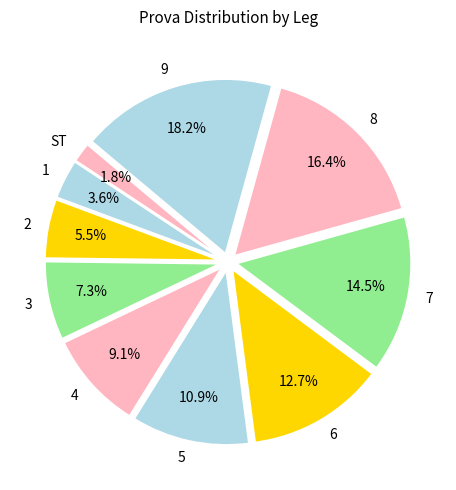

Does 2 account for over 50% of the chart?

No